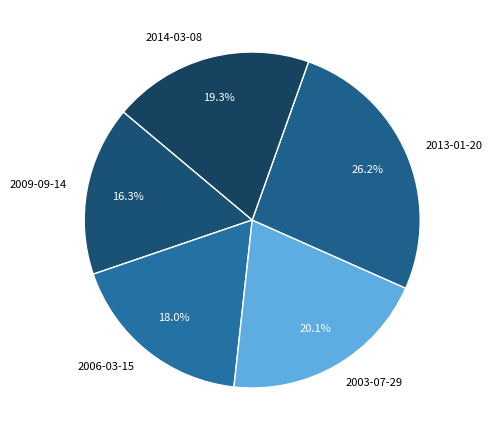

To the nearest percent, what is the difference between the largest and smallest slice percentages?

10%